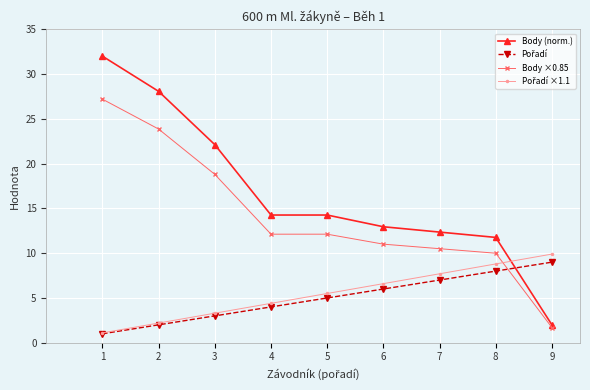

How many lines are shown in the chart?

4